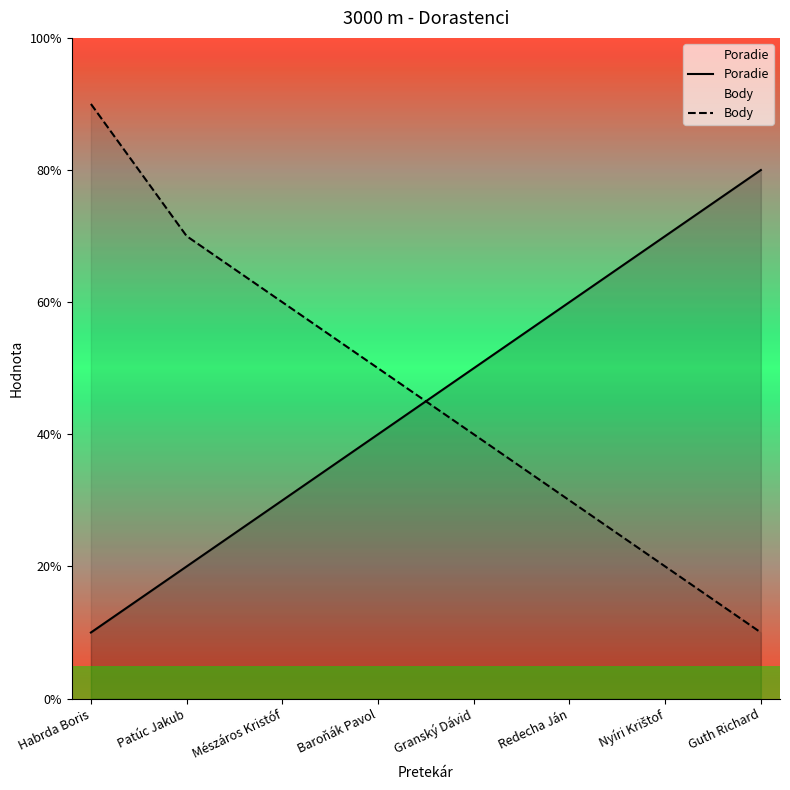

What is the smallest value displayed?

1